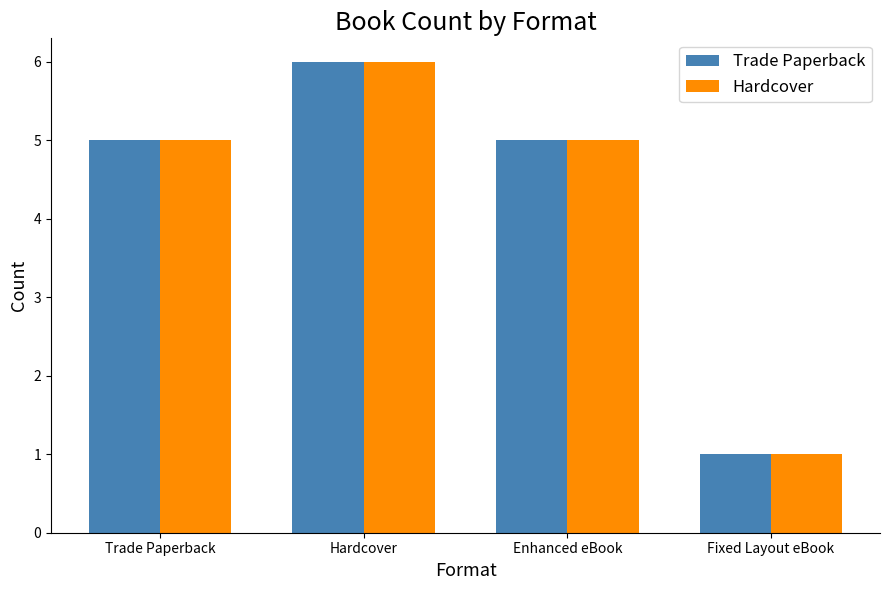

What position from the right is Trade Paperback?

4